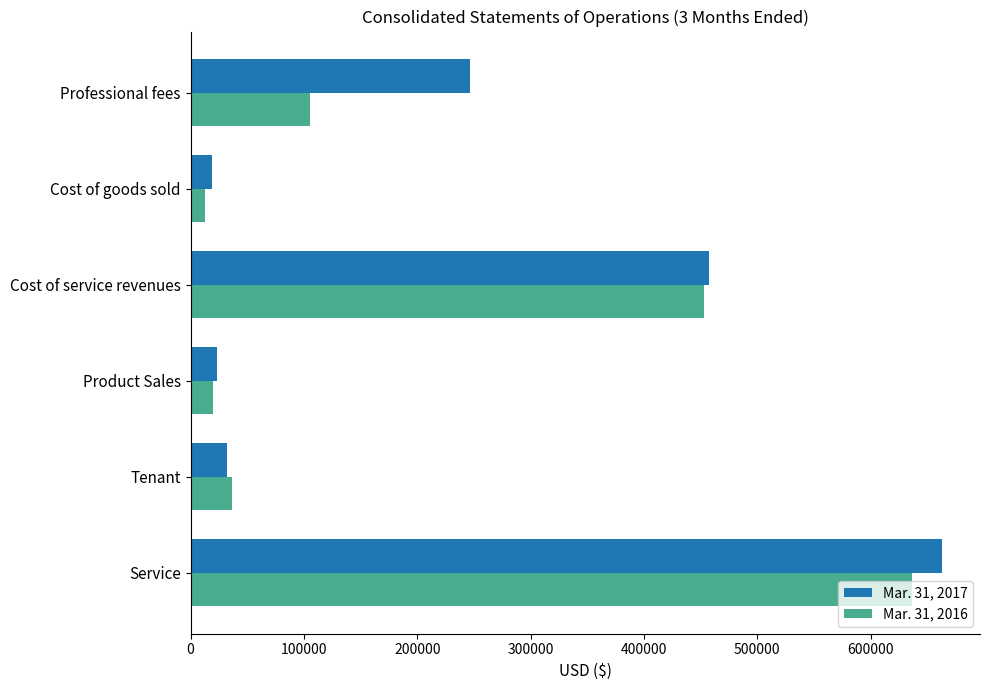

What is the smallest value displayed?

12492